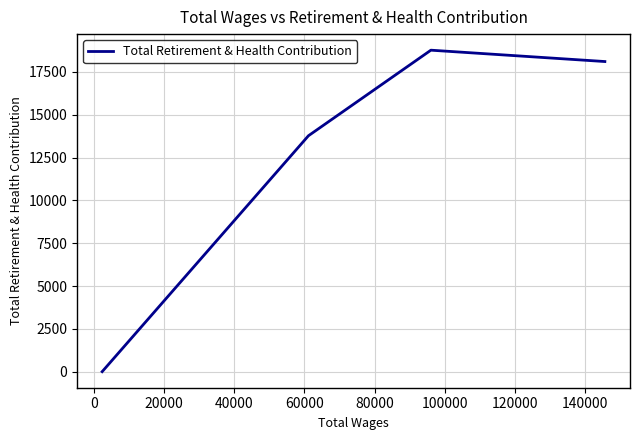

What is the greatest value displayed?

18767